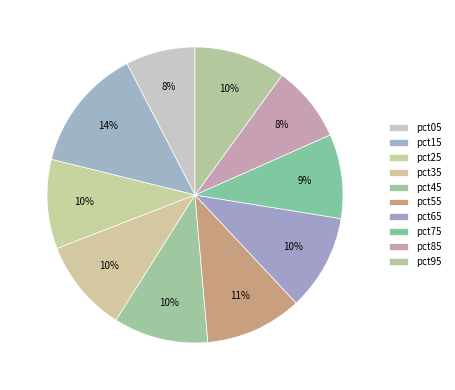

Which has a higher value, pct75 or pct35?

pct35